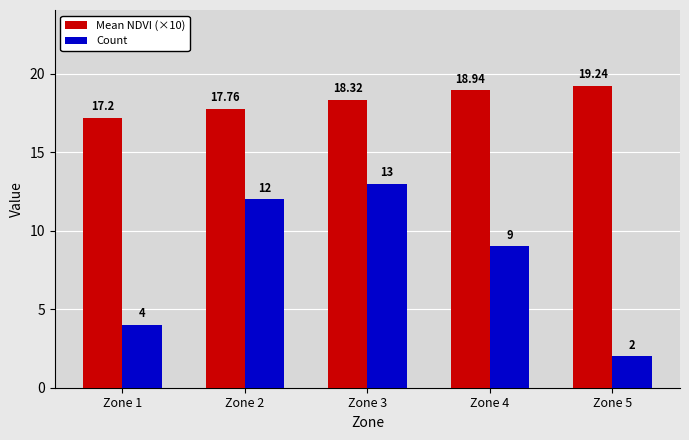

What is the value of the Count bar at the 2nd from the left?

12.0